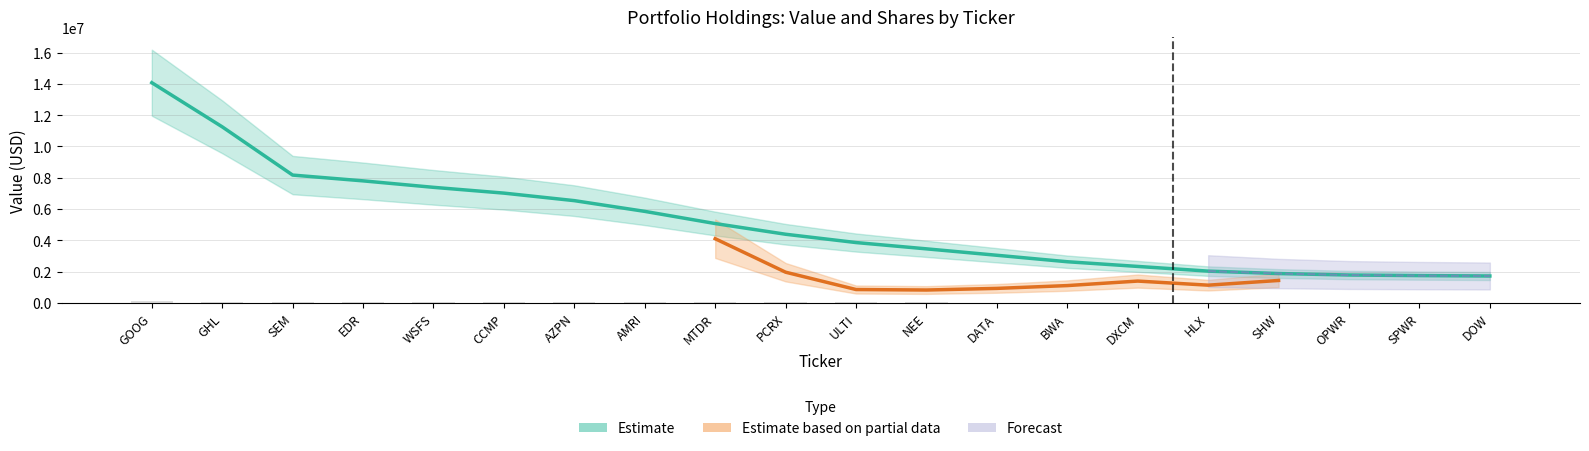

What is the label of the 5th bar from the left?

WSFS